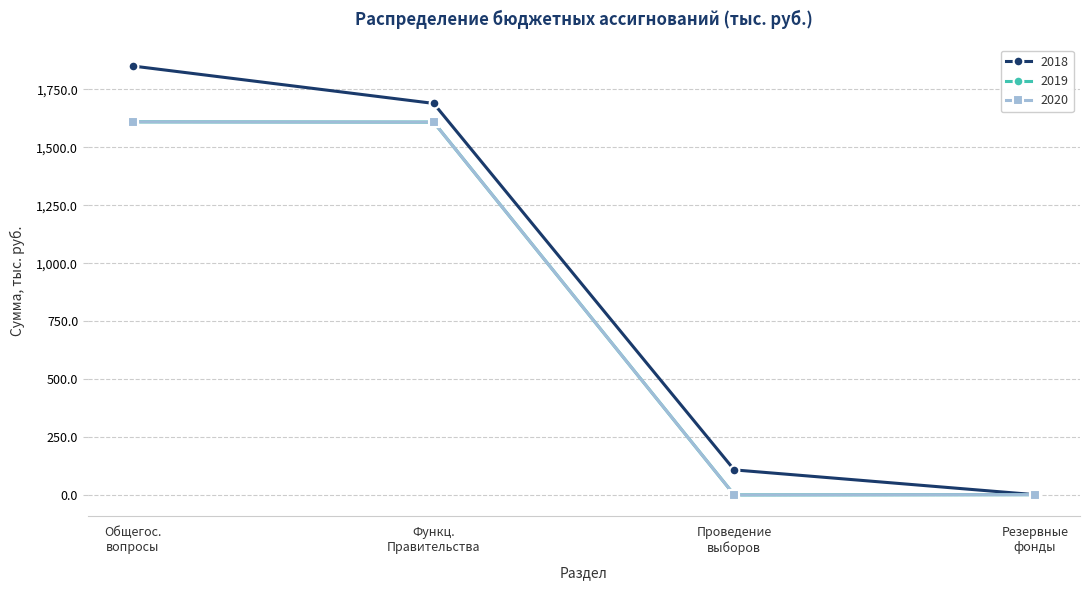

Which series has the widest spread of values?

2018